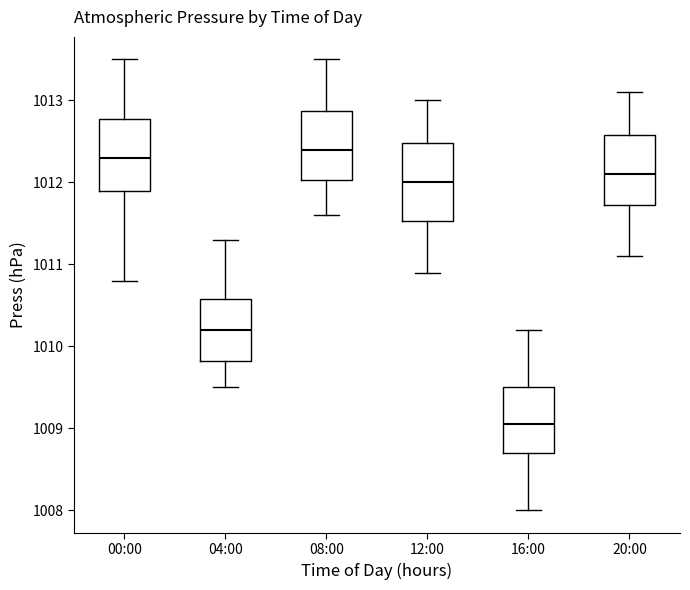

Reading left to right, read every box against the y-axis: the position of its median line, the range the box covers, and the ends of its whiskers. The values are not printed on the chart, so give them approximately, as read against the axis.

00:00: median 1012.3, box 1011.9 to 1012.8, whiskers 1010.8 to 1013.5
04:00: median 1010.2, box 1009.8 to 1010.6, whiskers 1009.5 to 1011.3
08:00: median 1012.4, box 1012.0 to 1012.9, whiskers 1011.6 to 1013.5
12:00: median 1012.0, box 1011.5 to 1012.5, whiskers 1010.9 to 1013.0
16:00: median 1009.1, box 1008.7 to 1009.5, whiskers 1008.0 to 1010.2
20:00: median 1012.1, box 1011.7 to 1012.6, whiskers 1011.1 to 1013.1